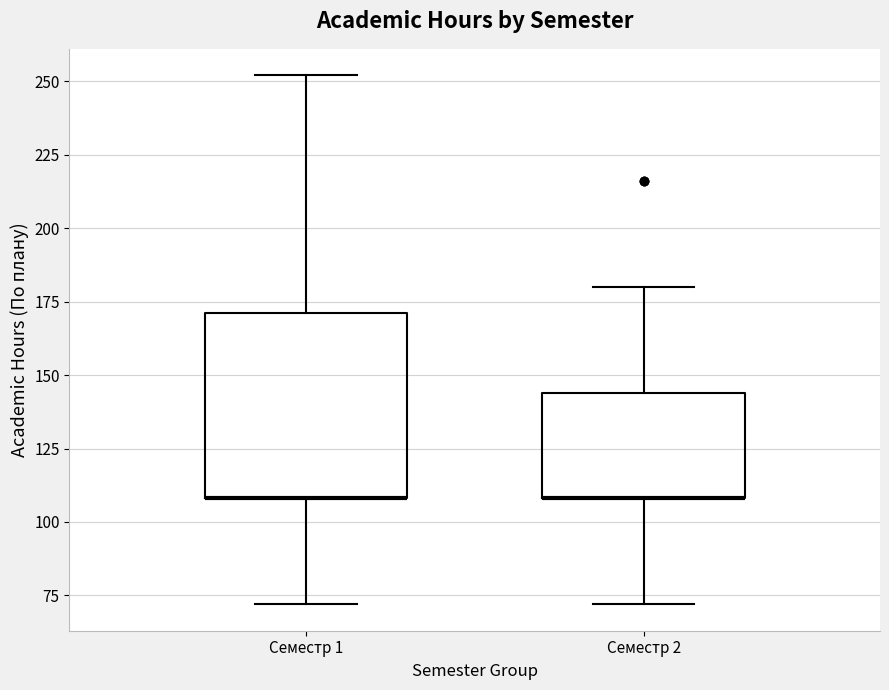

Where does the upper whisker of the box for Семестр 1 end on the y-axis? The values are not printed on the chart, so give them approximately, as read against the axis.

250